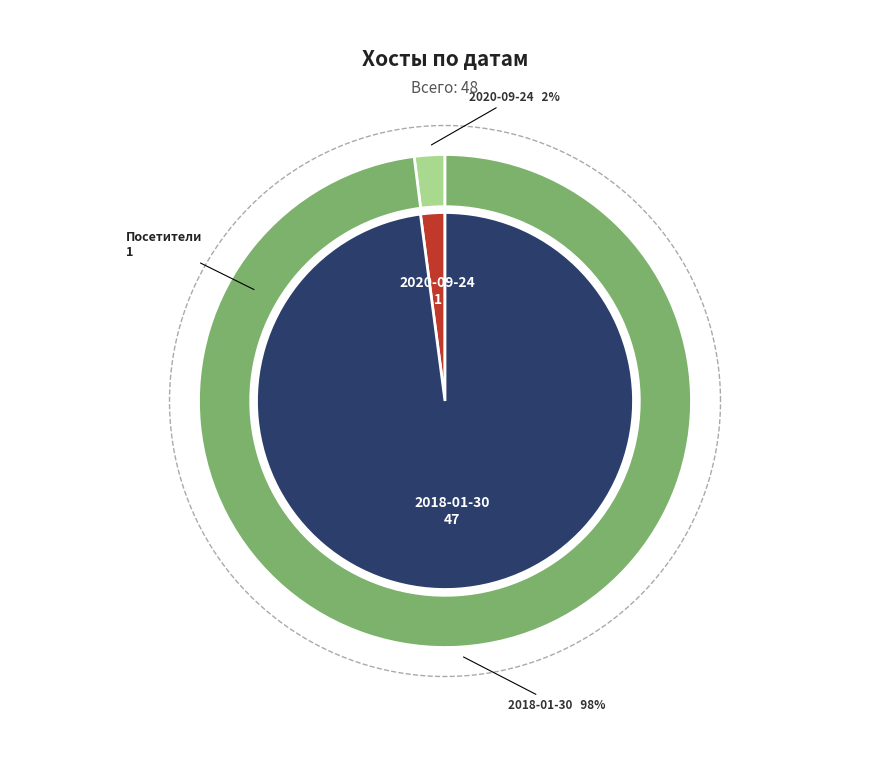

Combined, what portion of the pie is 2018-01-30 and 2020-09-24?

100.0%